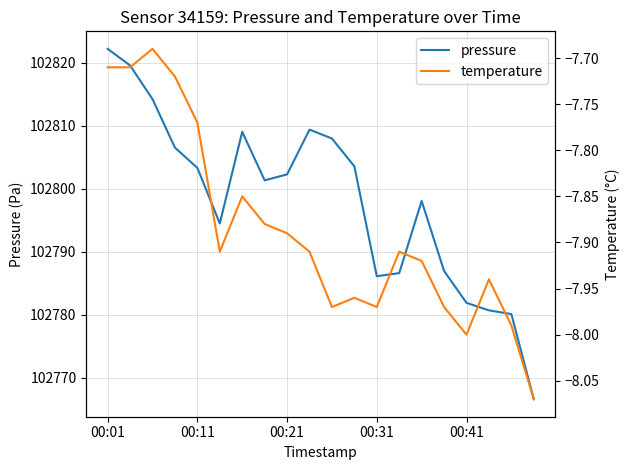

Which category has the highest value in the pressure series?

00:01